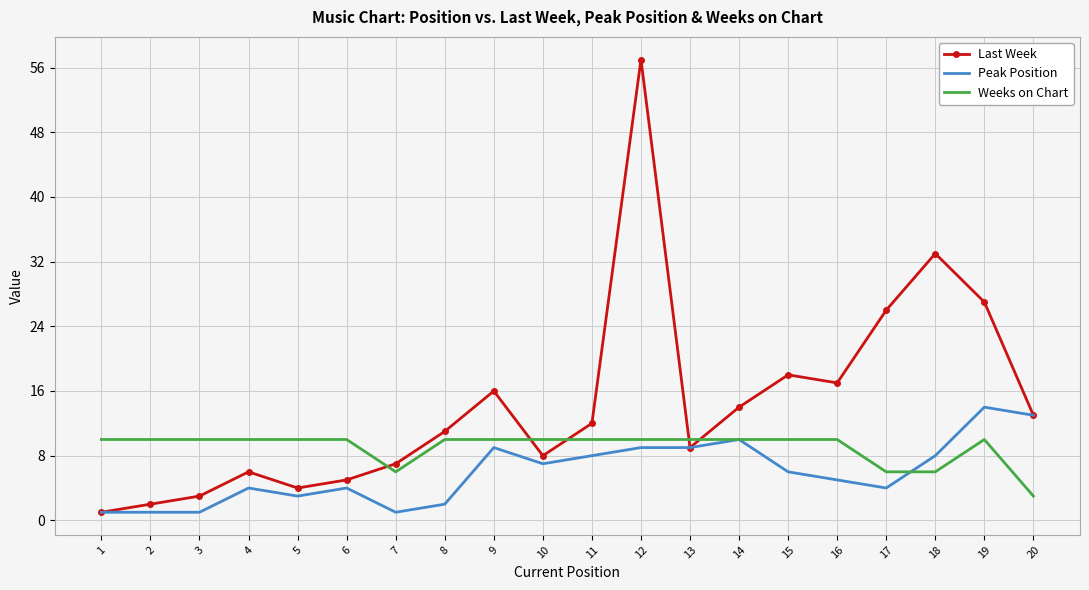

The Weeks on Chart series shows 3 at 20. True or false?

True